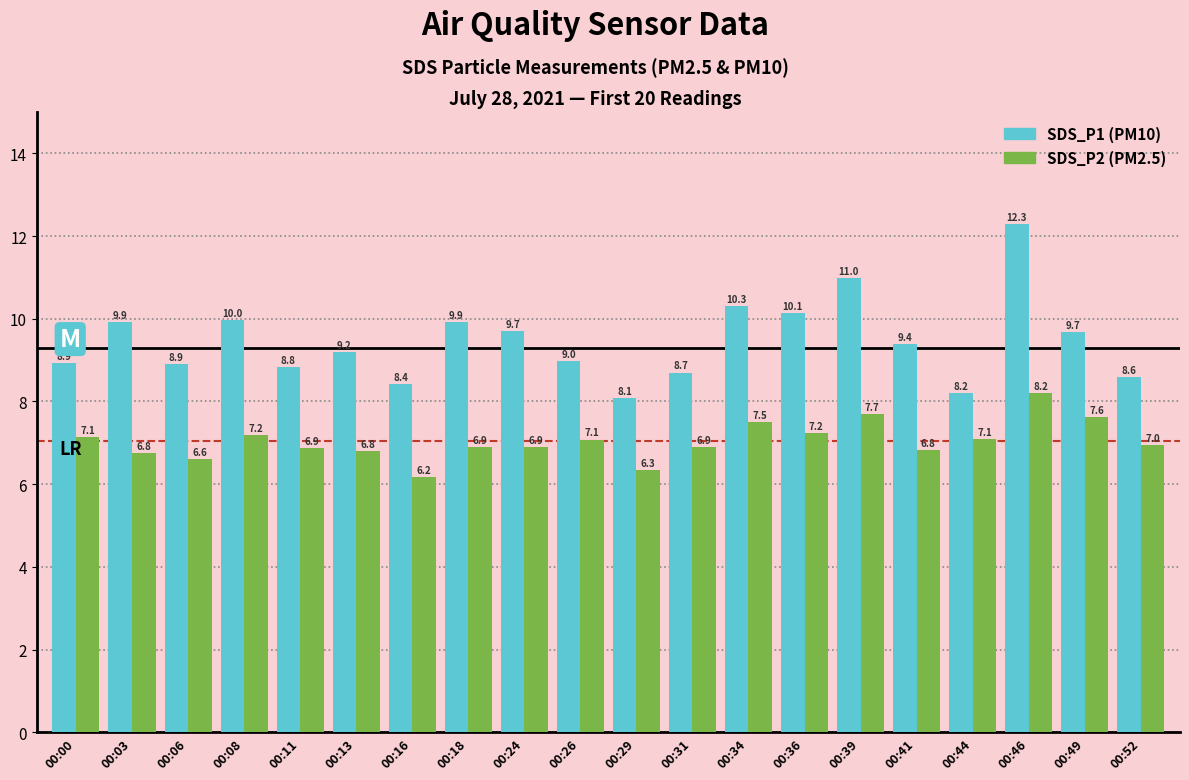

At which category is the sum across all series the highest?

00:46